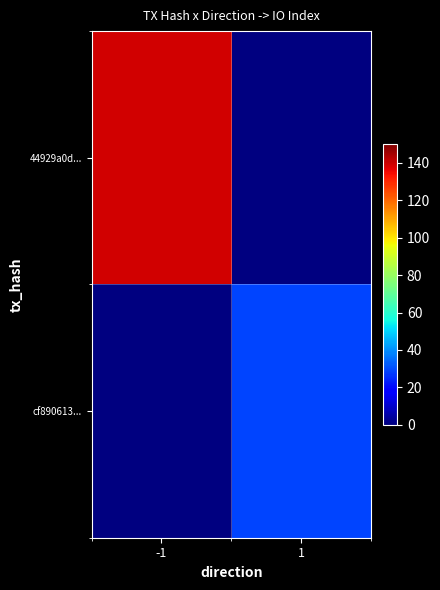

Which series has the largest range (max minus min)?

44929a0d...